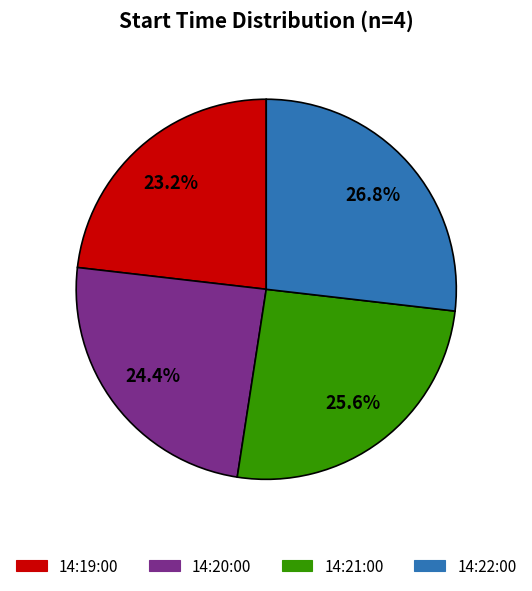

What is the smallest slice in the pie chart?

14:19:00